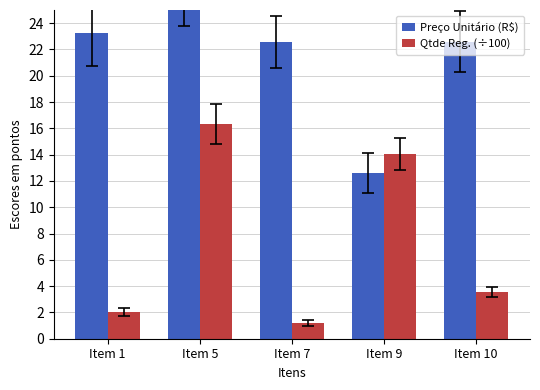

What is the maximum value shown in the chart?

26.9